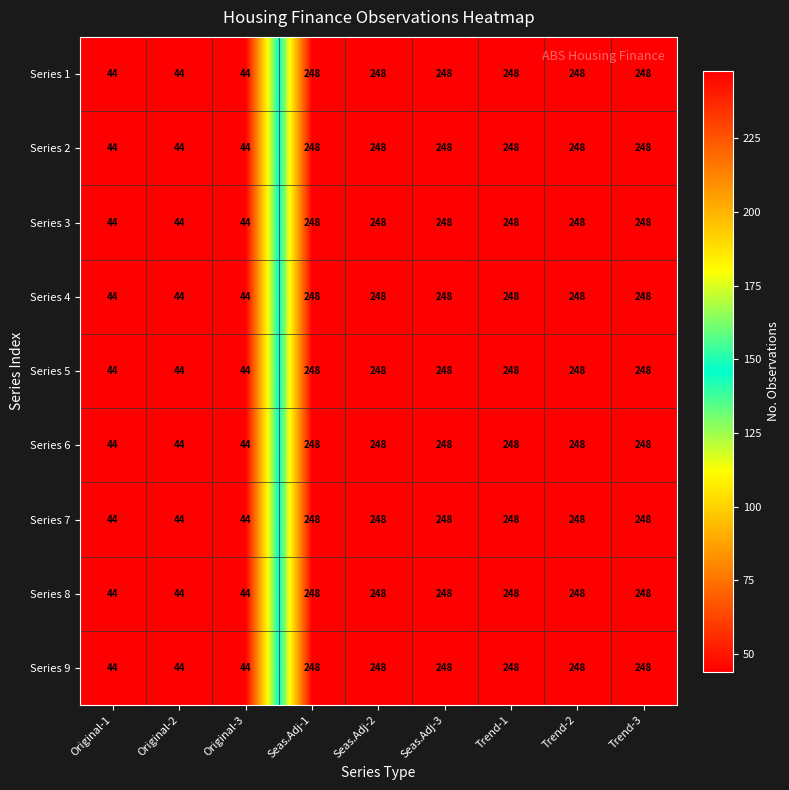

What is the difference between the second highest and minimum values in the Series 9 series?

204